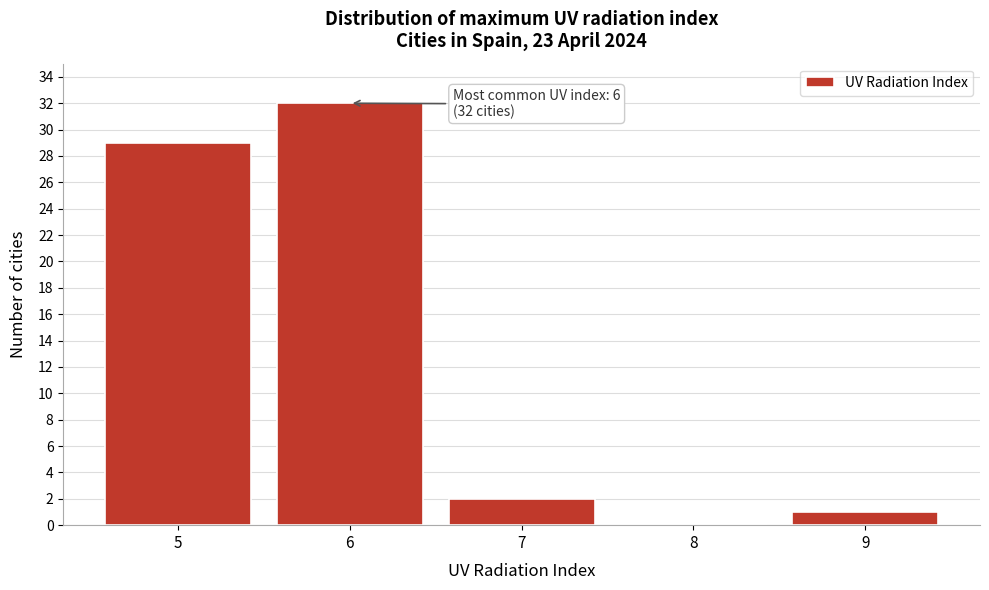

Over which range of the x-axis is the bar tallest?

5.5 to 6.5